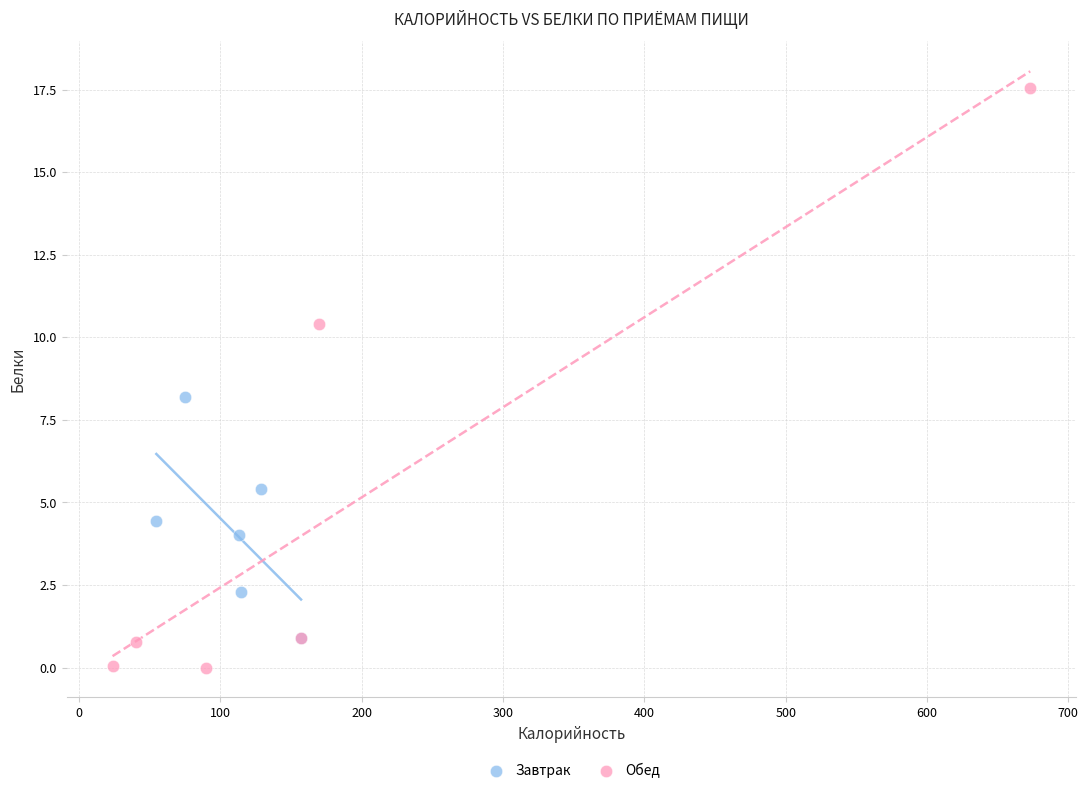

Which series contains the highest Y value?

Обед